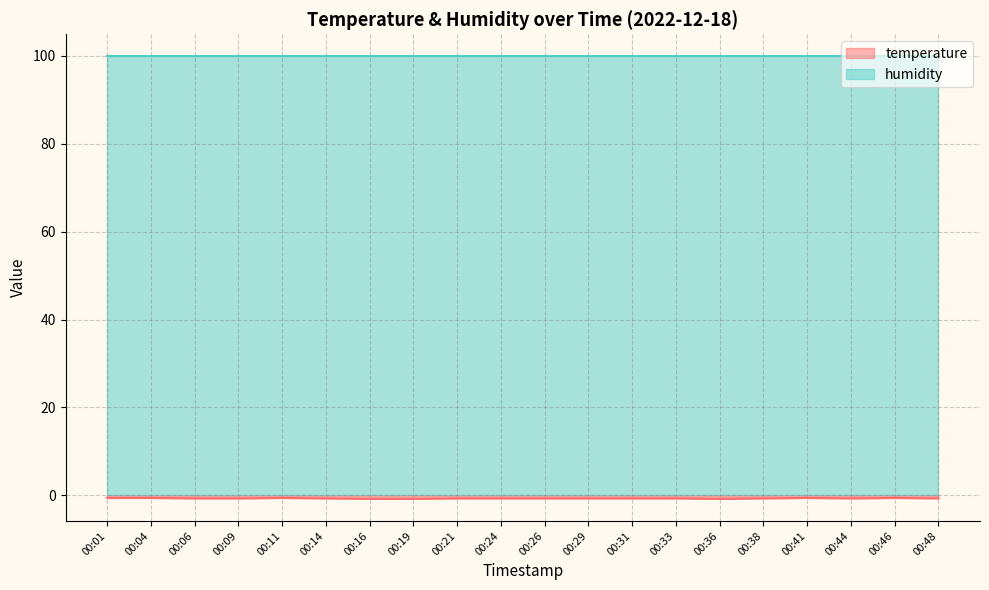

Where is the first local minimum?

00:36